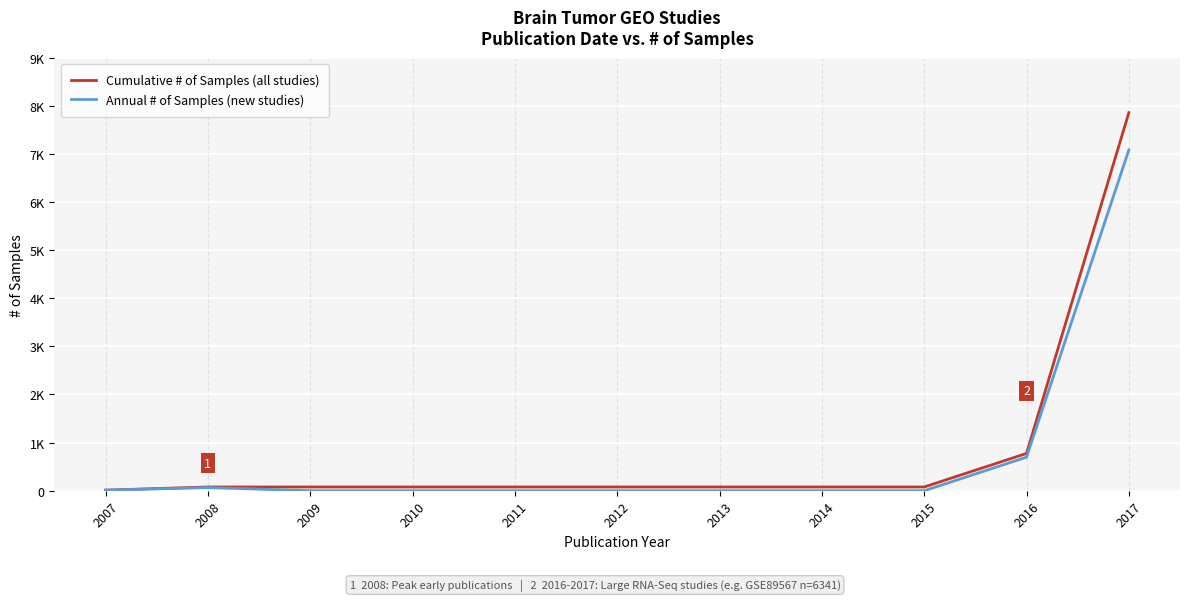

Is the value of Cumulative # of Samples (all studies) at 2011 greater than the value of Annual # of Samples (new studies) at 2010?

Yes